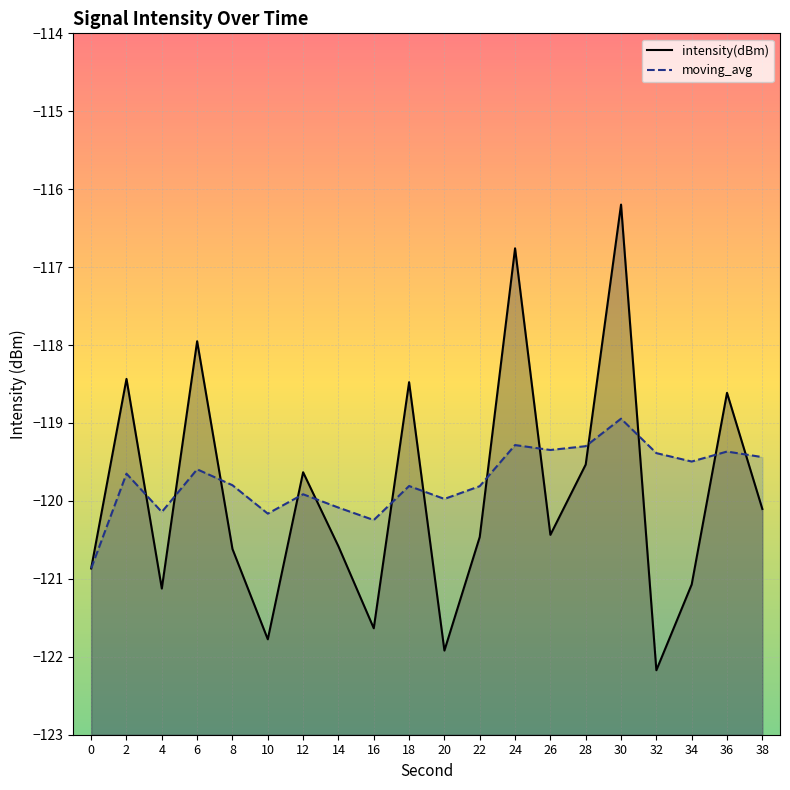

The moving_avg series shows -59.4 at 2. True or false?

False